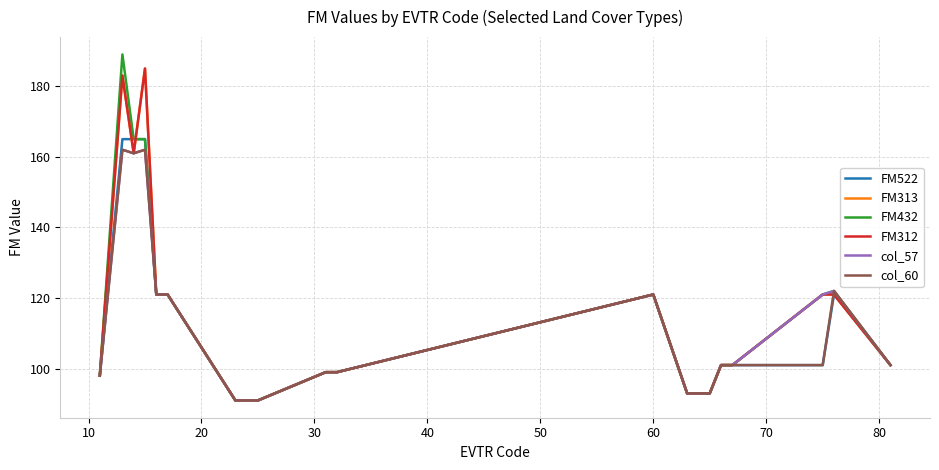

Is this an area chart (filled region under the line)?

No